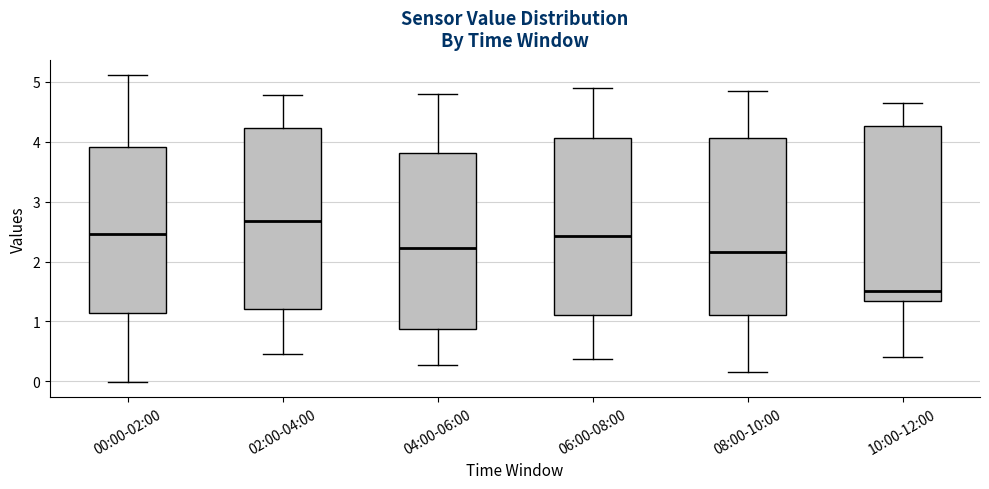

Where does the median line of the box for 08:00-10:00 sit on the y-axis? The values are not printed on the chart, so give them approximately, as read against the axis.

2.2